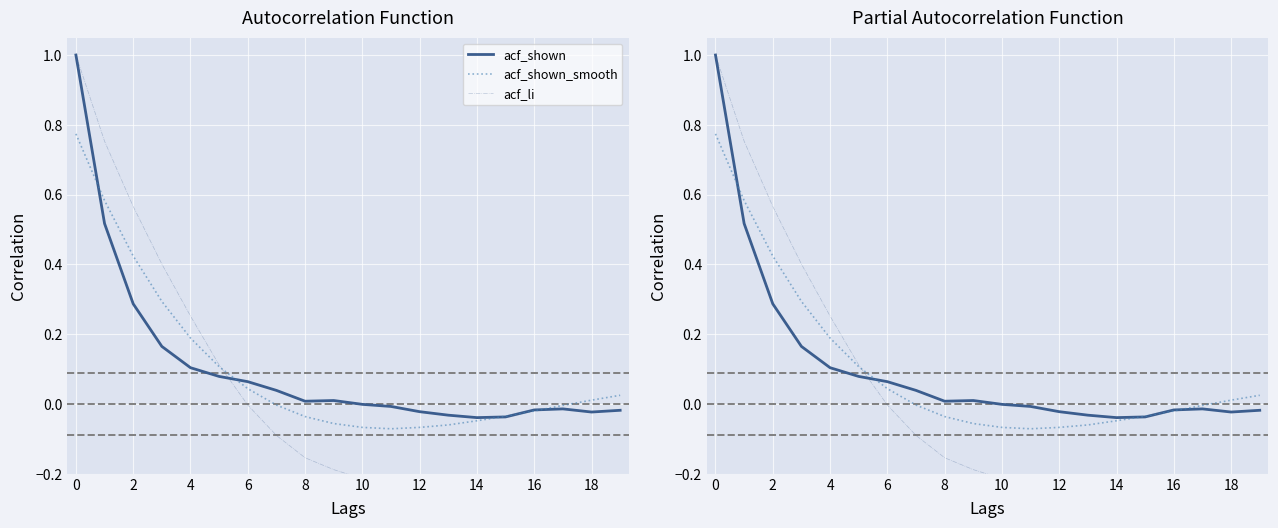

What is the sum of all acf_shown_smooth values?

2.0